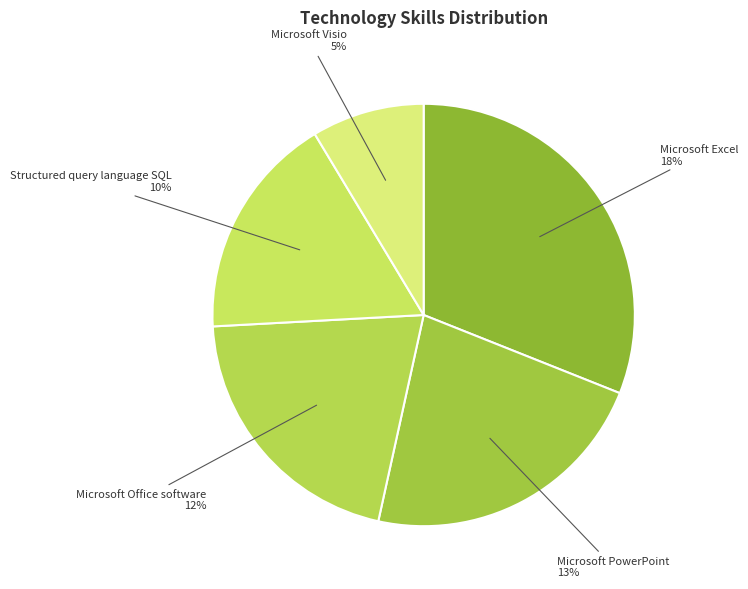

Is it true that Microsoft Excel is 31% of the pie?

True